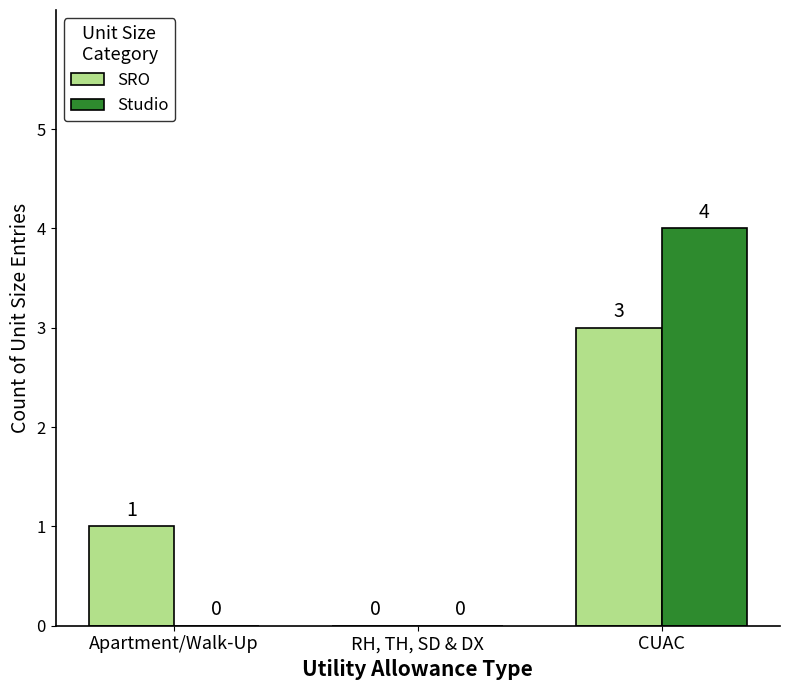

What is the sum of all SRO values?

4